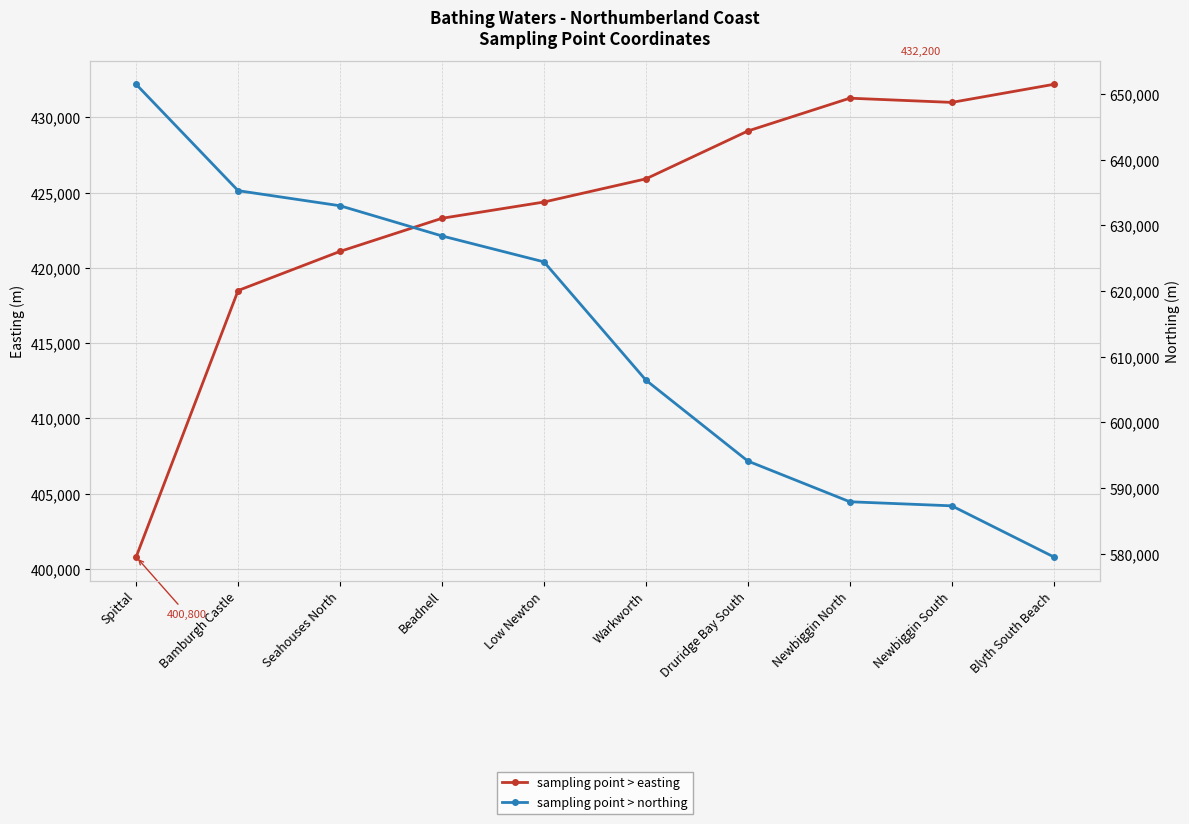

Reading left to right, transcribe all the data shown in this chart.

sampling point > easting: 400800	418500	421100	423300	424380	425920	429100	431280	431000	432200
sampling point > northing: 651500	635300	633000	628400	624450	606429	594100	587900	587280	579500